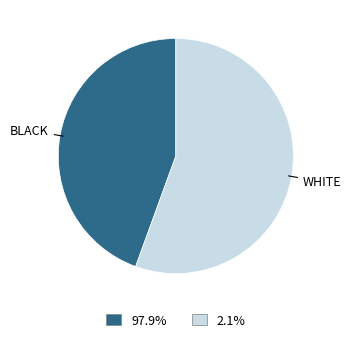

What is the ratio of the value at 97.9% to the value at 2.1%?

0.8